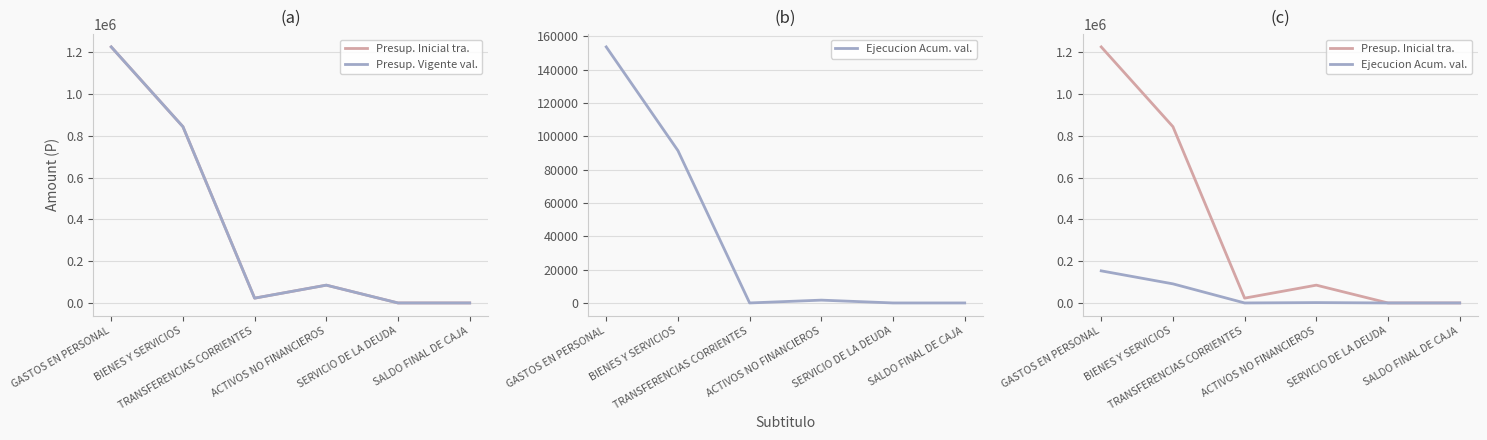

True or false: Presup. Vigente val. and Presup. Inicial tra. intersect in this chart.

False